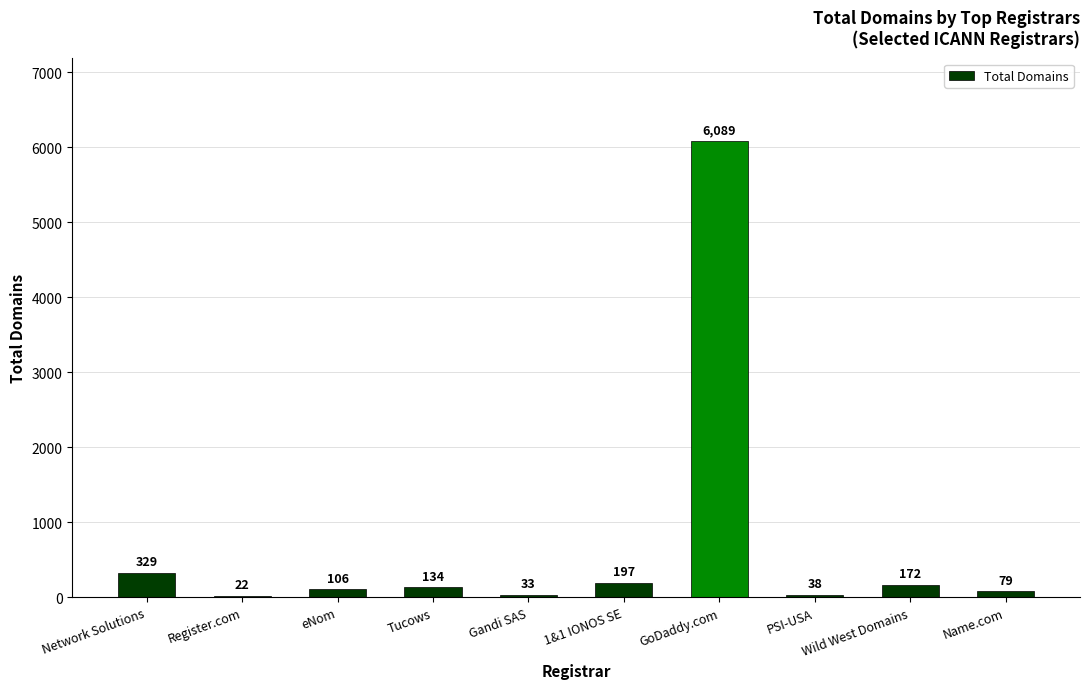

Approximately how many times larger is the value at eNom compared to Gandi SAS?

3.2